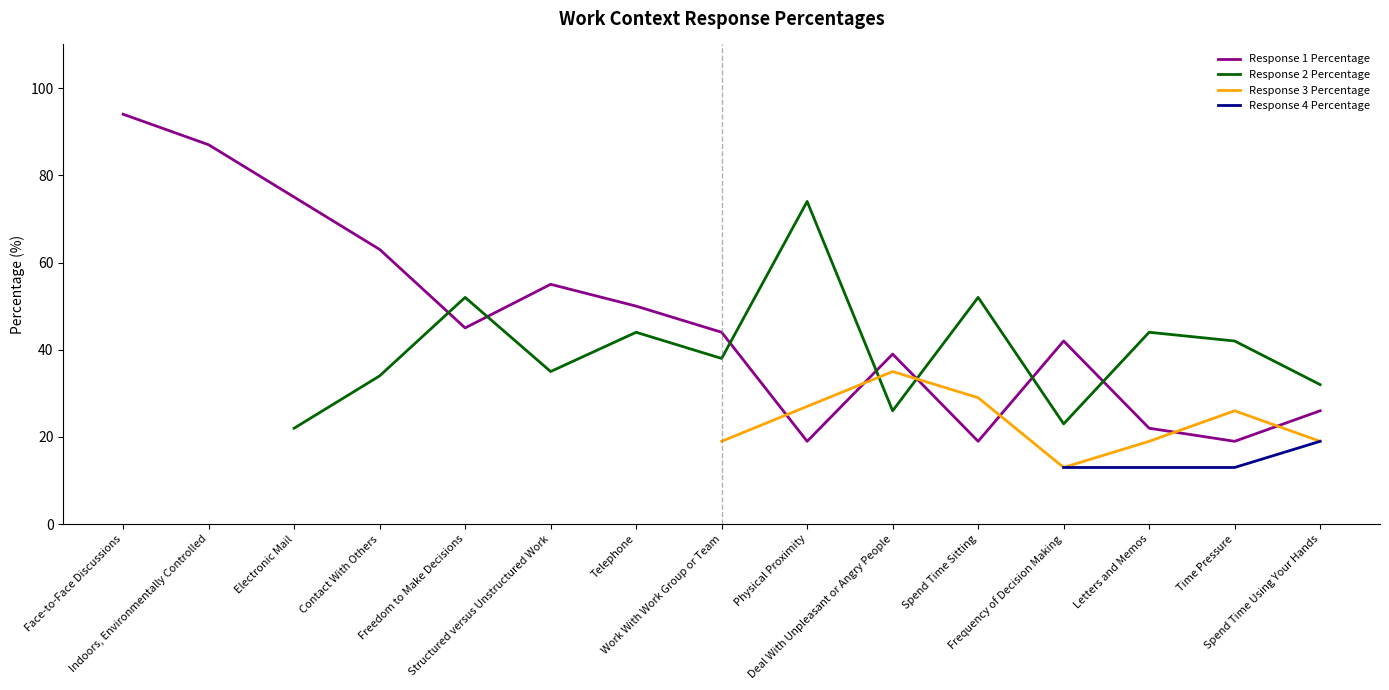

True or false: Response 1 Percentage has a value of 94 at Face-to-Face Discussions.

True